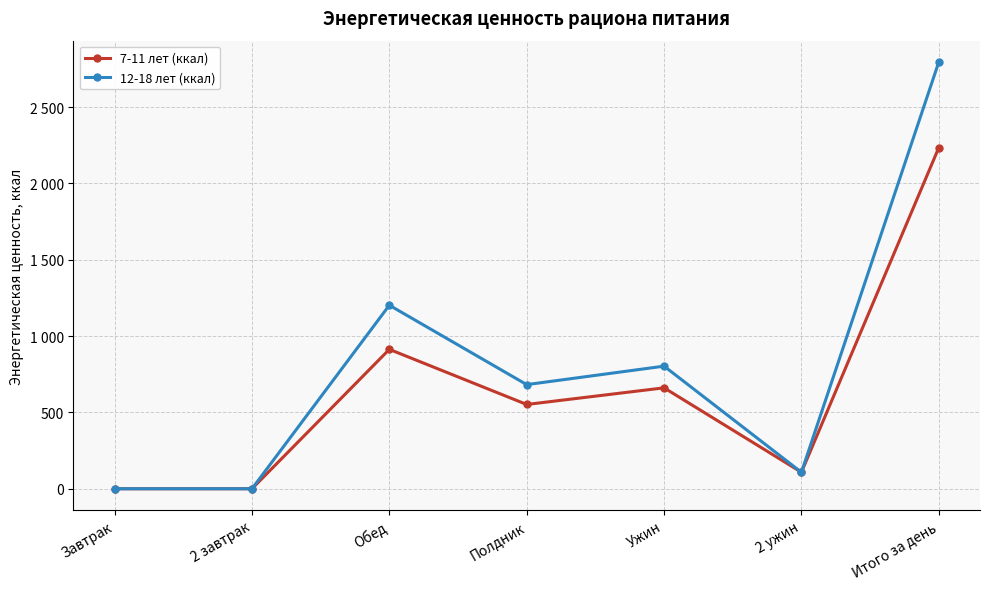

Between 2 завтрак and Полдник, which series saw the biggest shift?

12-18 лет (ккал)